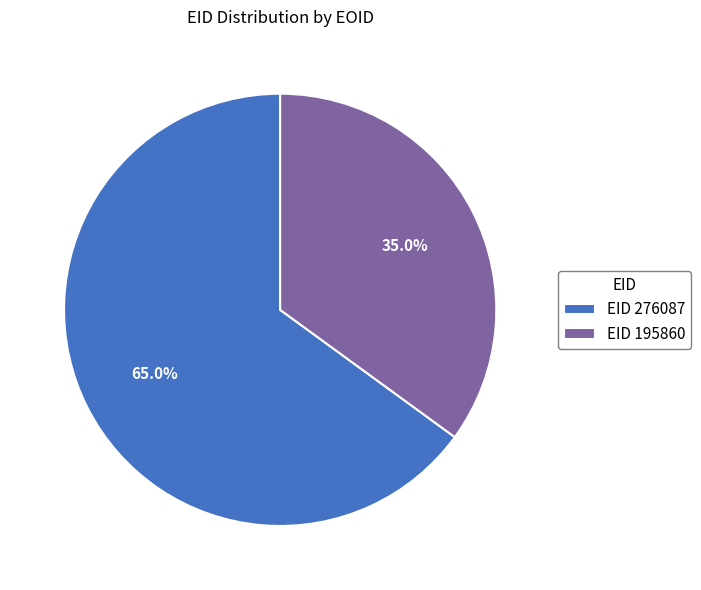

Which slice is the largest?

EID 276087